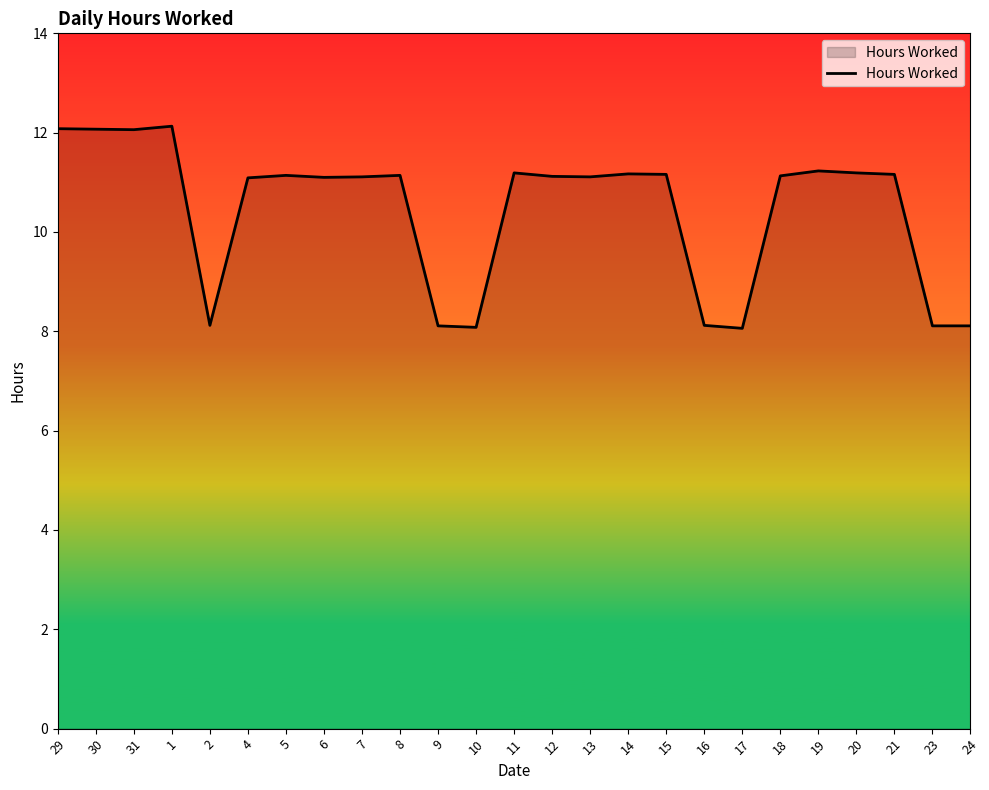

Where does the data first go above 11?

29